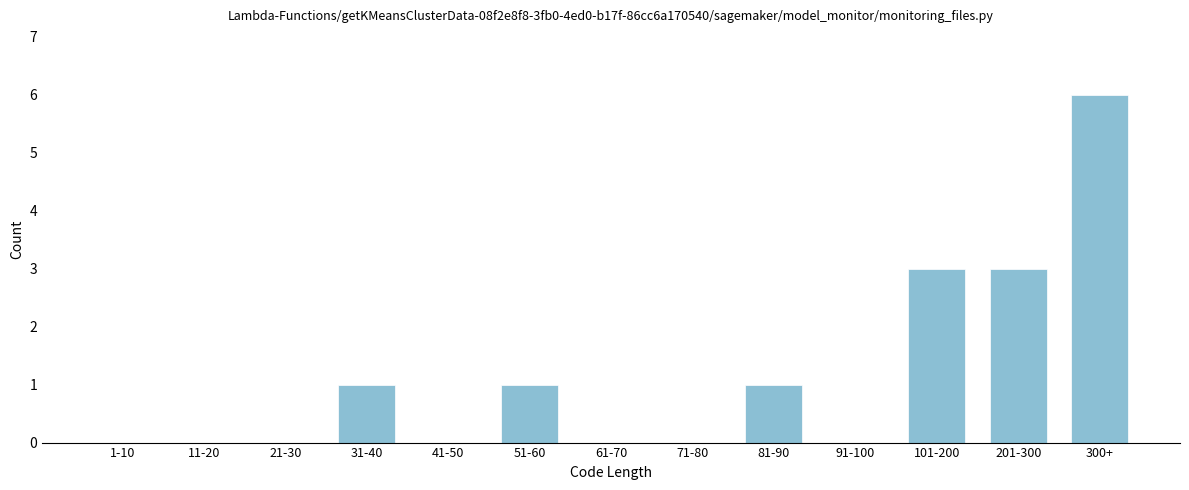

Reading left to right, what are all the values shown in this chart?

1-10=0	11-20=0	21-30=0	31-40=1	41-50=0	51-60=1	61-70=0	71-80=0	81-90=1	91-100=0	101-200=3	201-300=3	300+=6